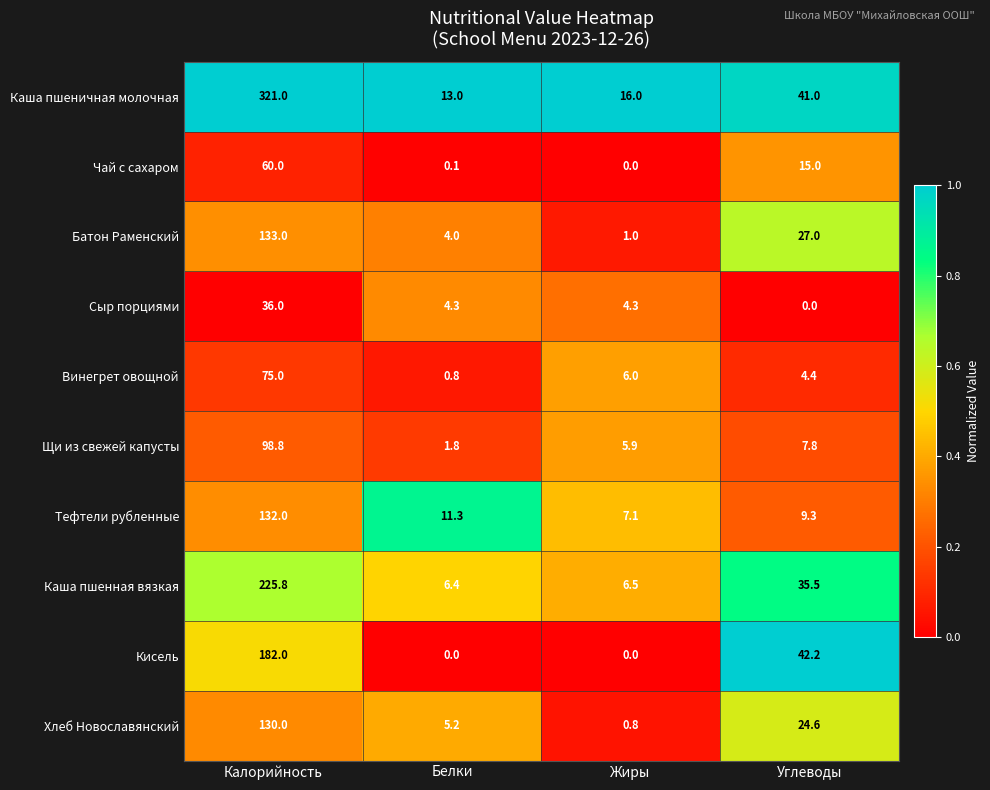

Is it true that Хлеб Новославянский equals 0.8 at Жиры?

True